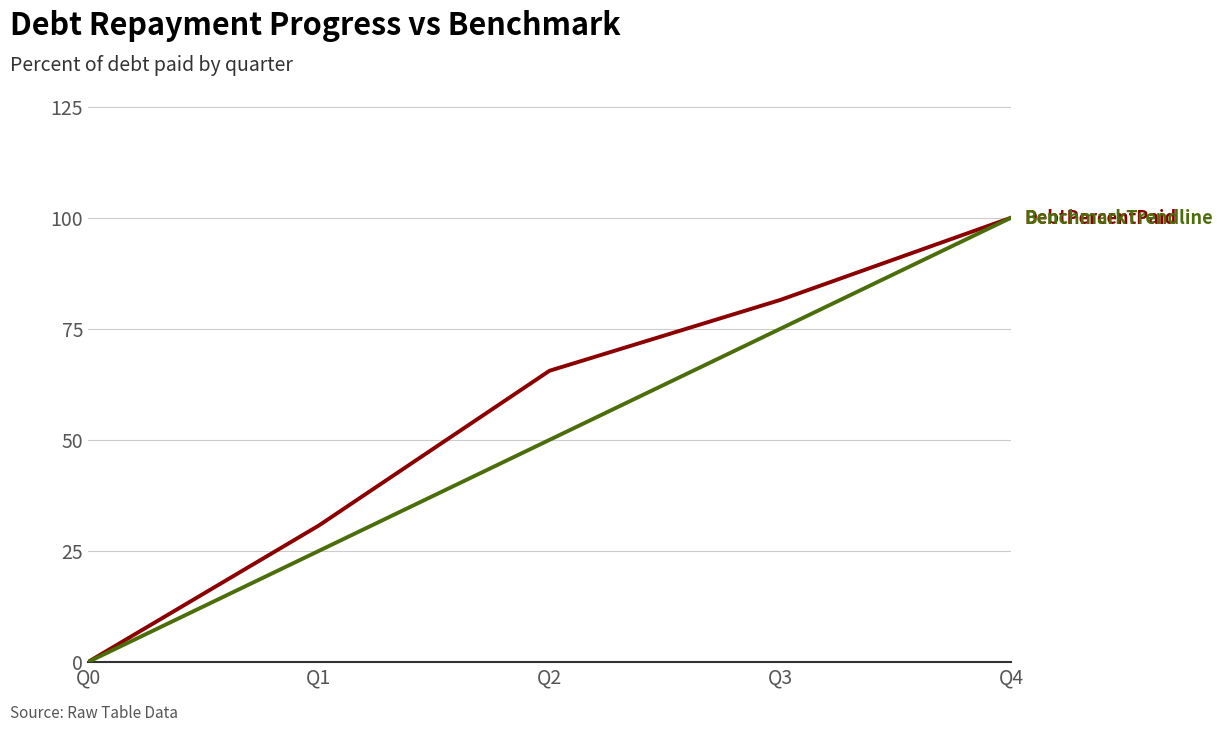

What is the total value across all series at Q1?

55.7